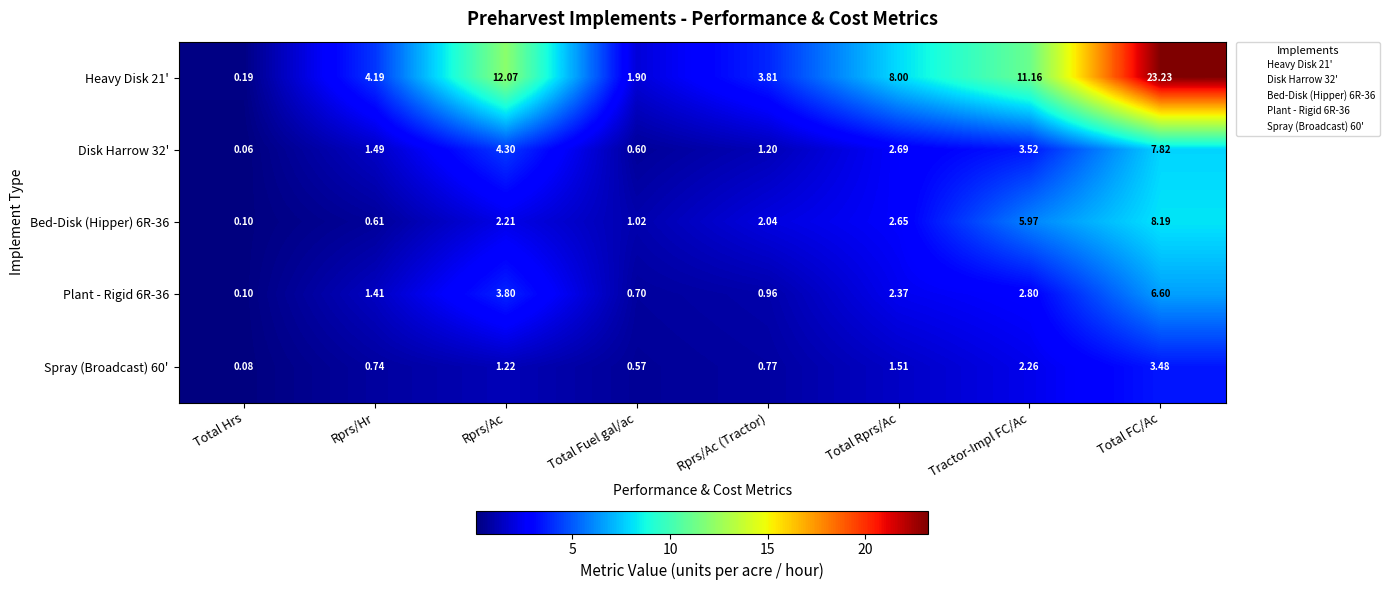

Which category has the highest value in the Disk Harrow 32' series?

Total FC/Ac